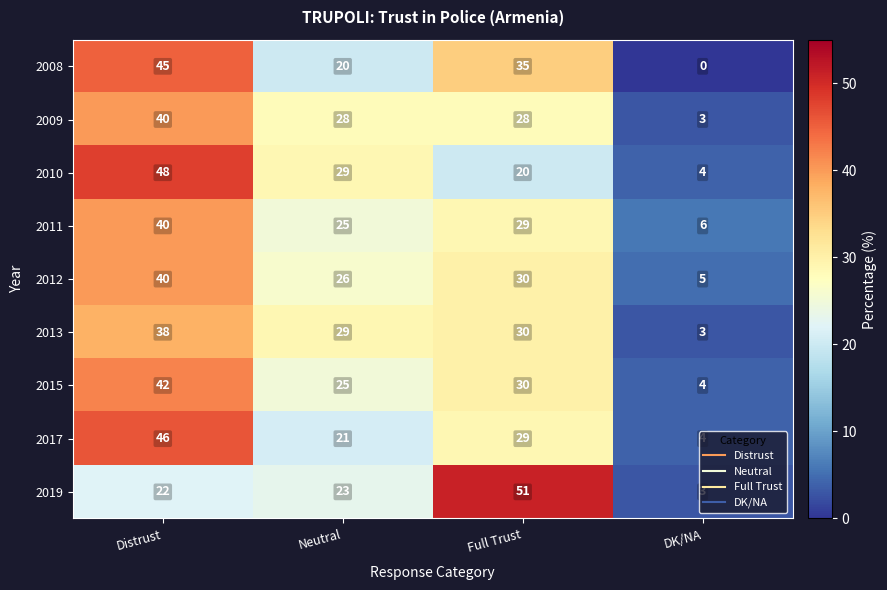

Is the value of 2013 at DK/NA greater than the value of 2017 at Distrust?

No